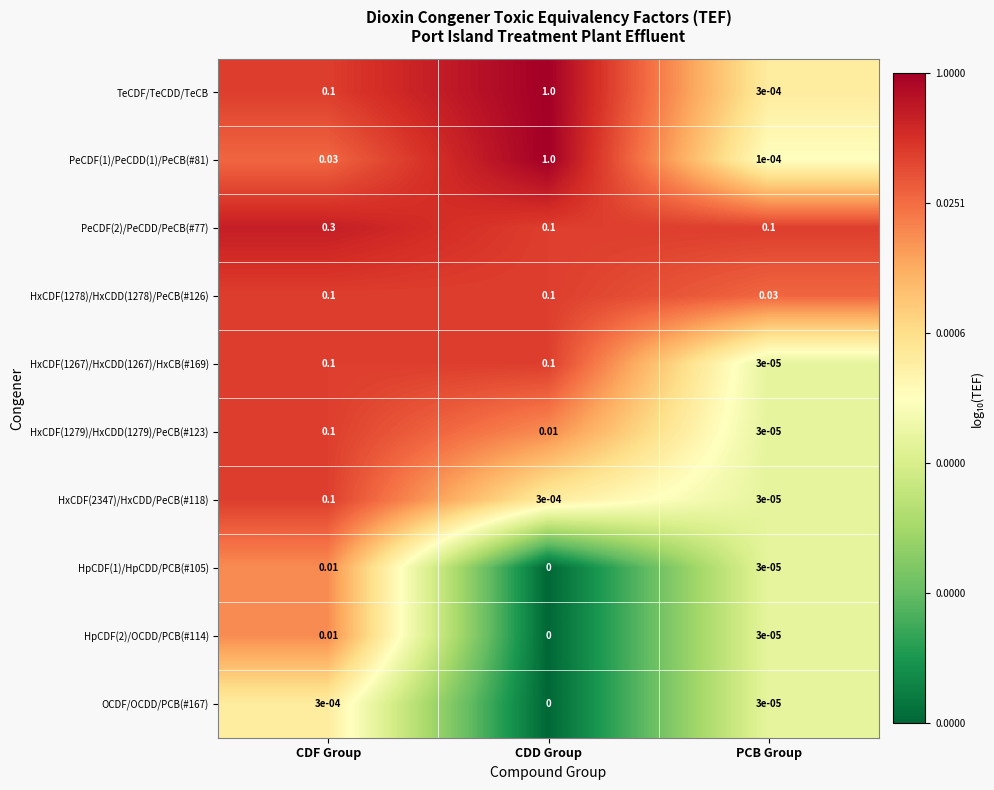

List the labels in order of HpCDF(1)/HpCDD/PCB(#105) value, smallest first.

CDD Group, PCB Group, CDF Group